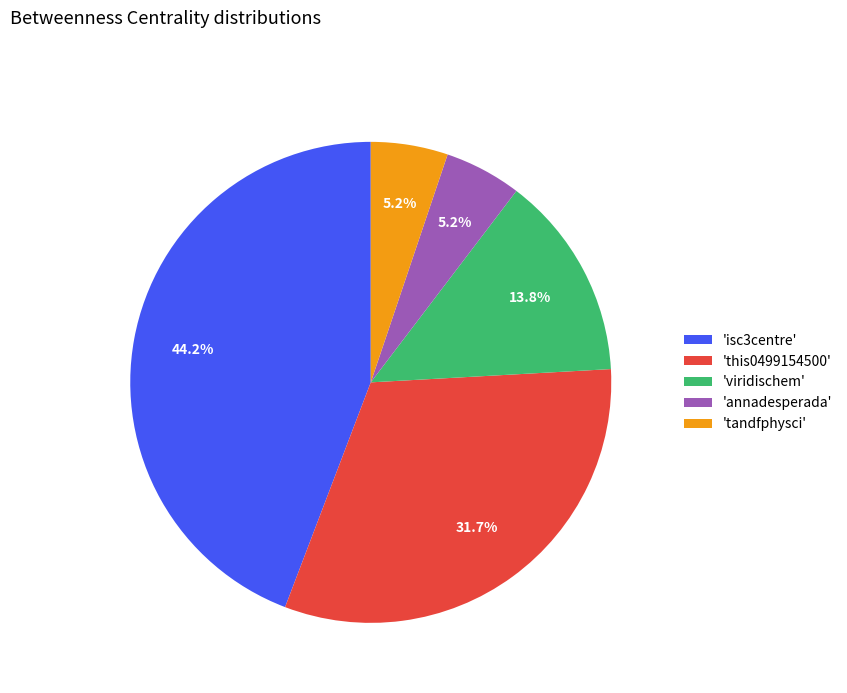

Is there a majority slice in this chart?

No